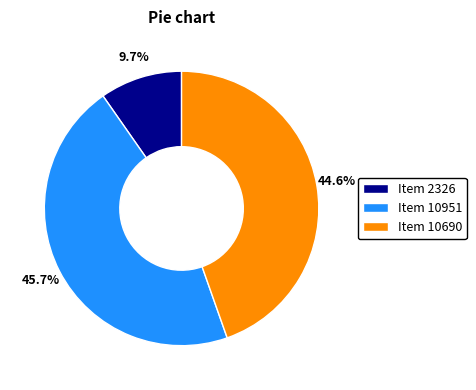

Which category has the biggest portion of the pie?

Item 10951